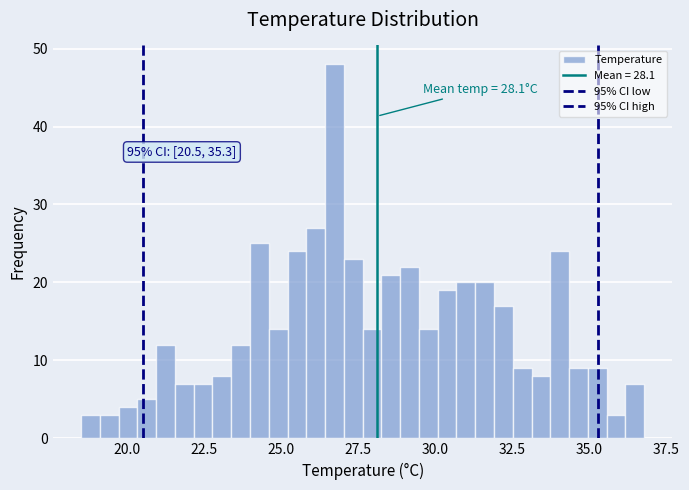

Read against the x-axis, roughly where is the centre of the tallest bar?

26.5